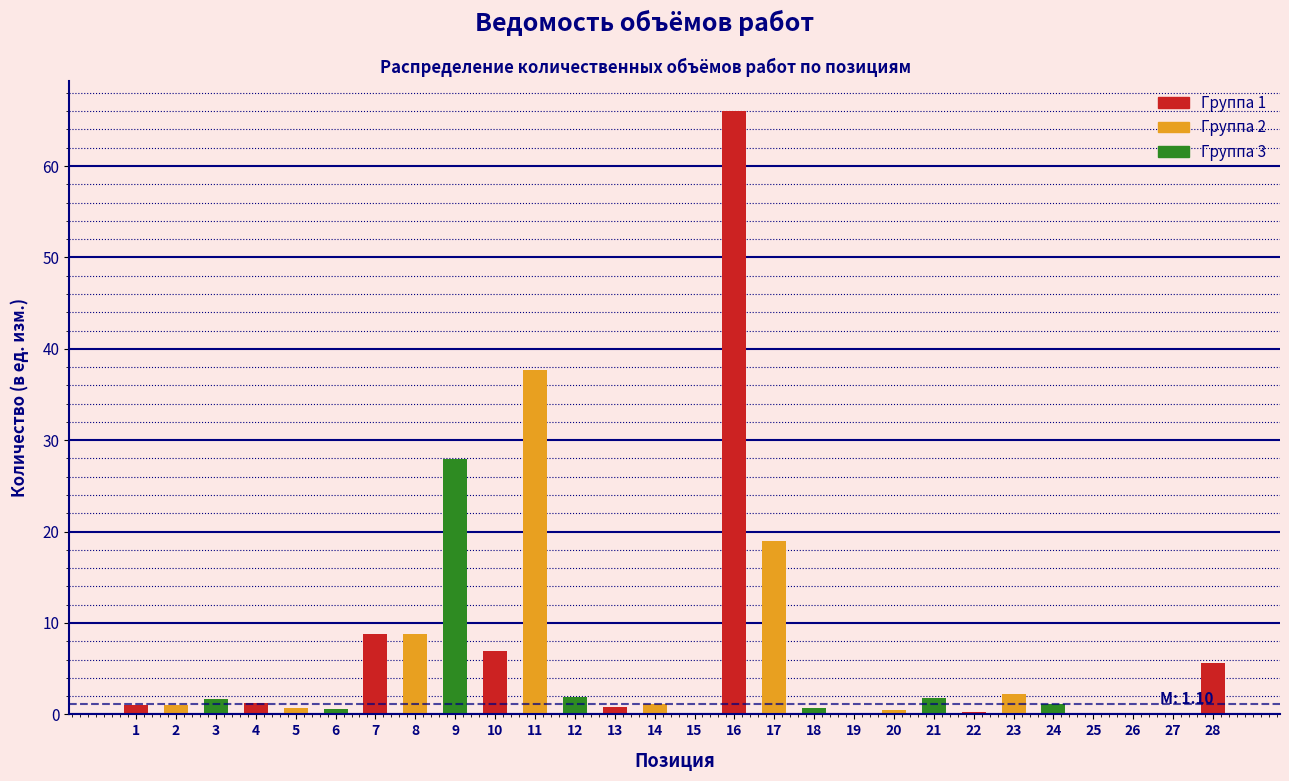

What is the greatest value displayed?

66.0